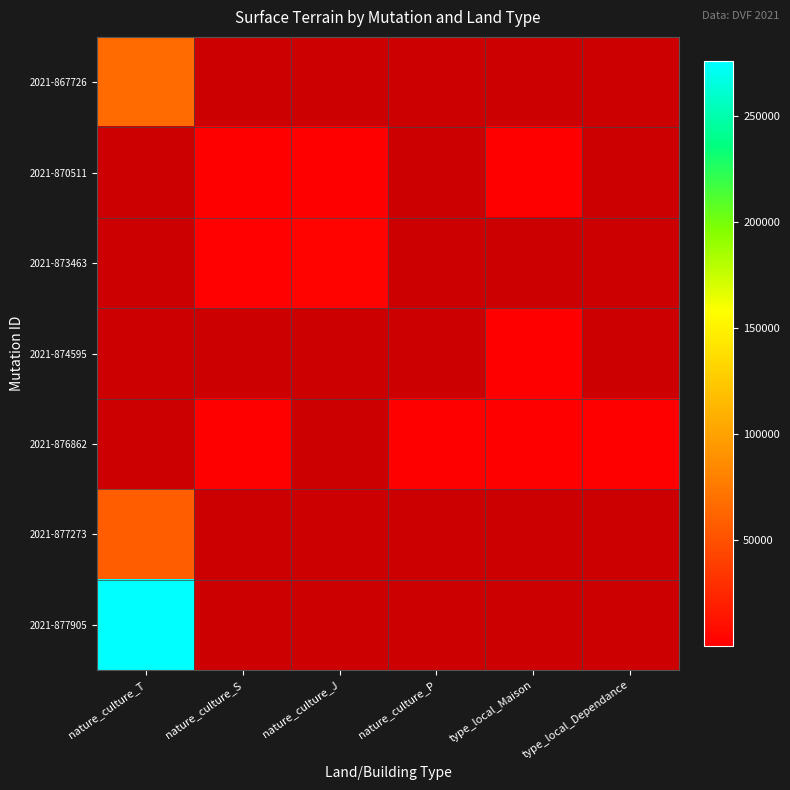

The 2021-870511 series shows 687.5 at nature_culture_J. True or false?

False